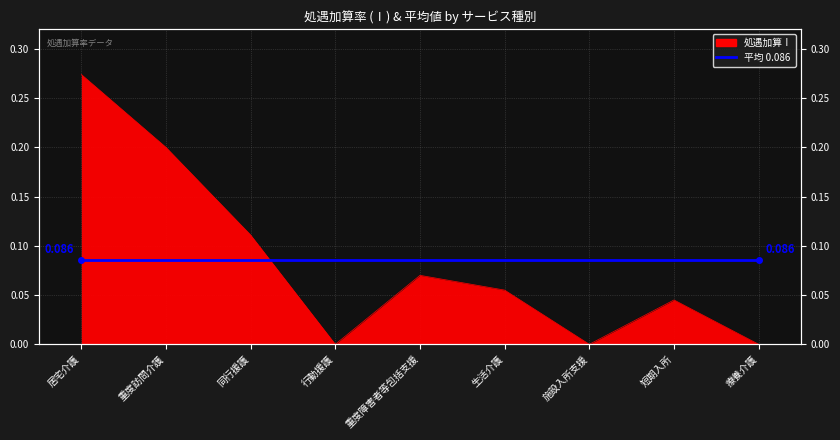

Reading left to right, transcribe all the data shown in this chart.

0.3	0.2	0.1	0.0	0.1	0.1	0.0	0.0	0.0